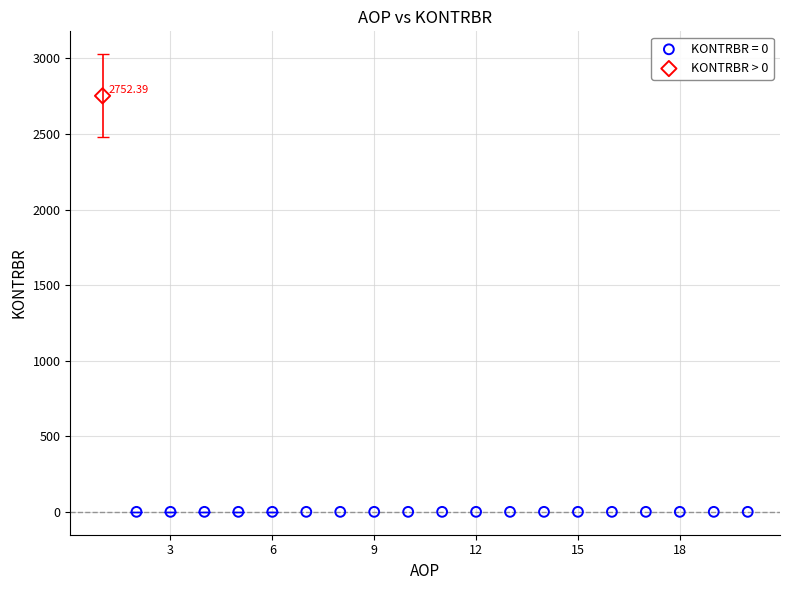

Which series reaches the minimum Y coordinate?

KONTRBR = 0